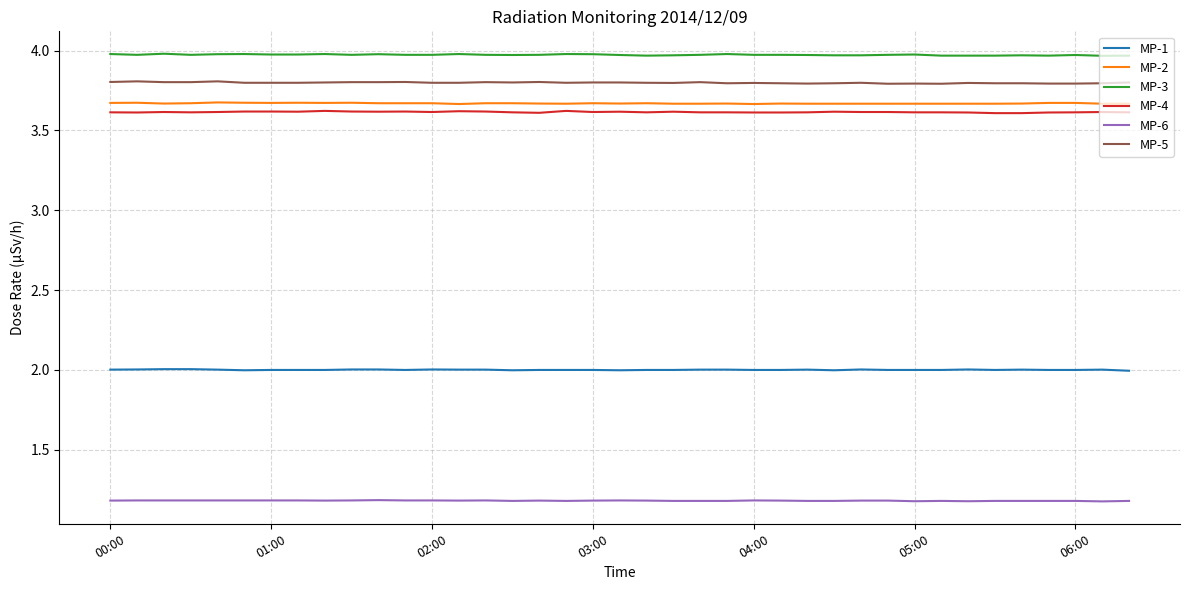

Does the chart display data point markers on the line(s)?

No